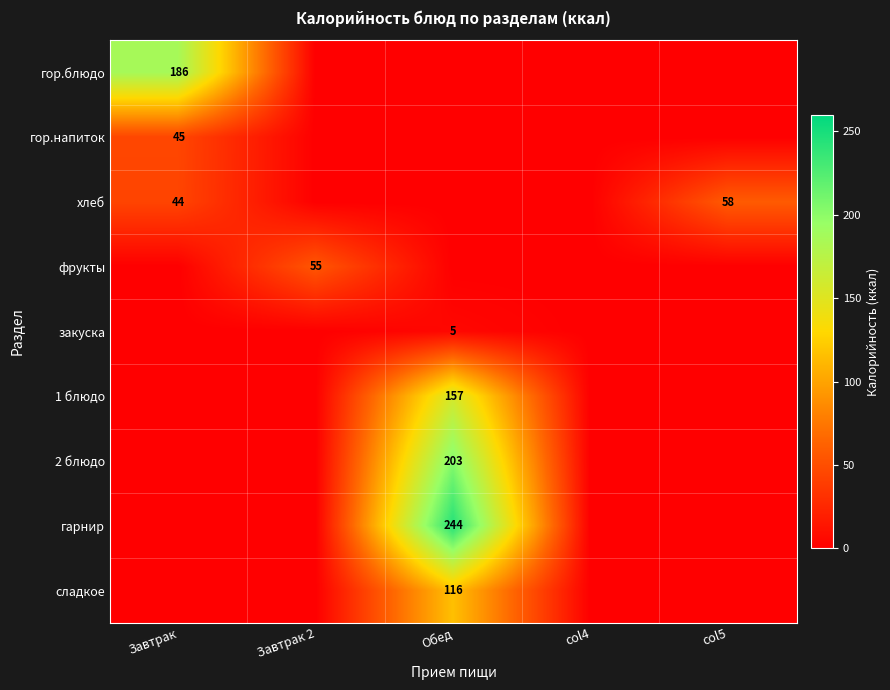

What is the greatest value displayed?

244